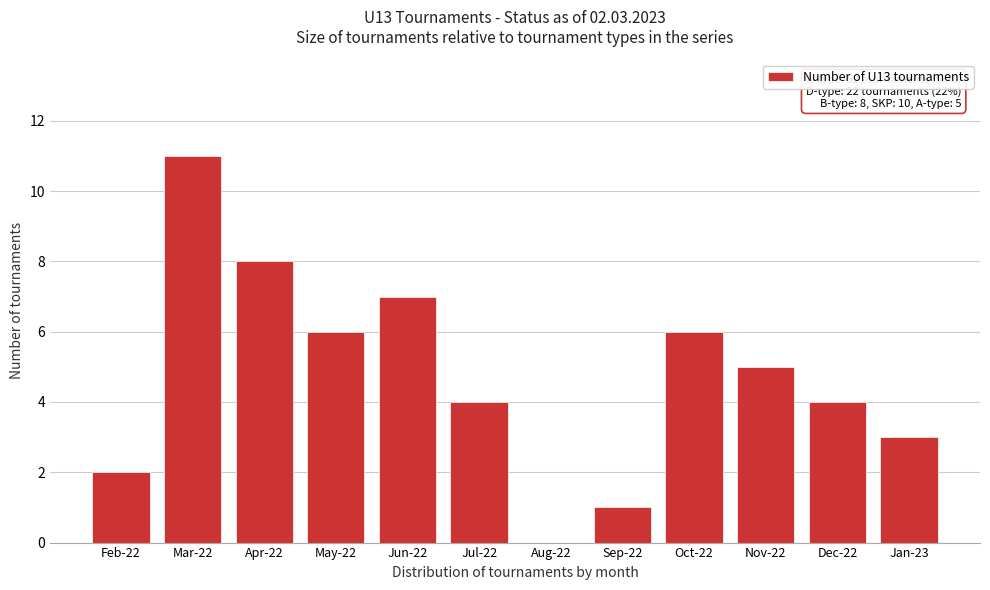

Reading left to right, what are all the values shown in this chart?

Feb-22=2	Mar-22=11	Apr-22=8	May-22=6	Jun-22=7	Jul-22=4	Aug-22=0	Sep-22=1	Oct-22=6	Nov-22=5	Dec-22=4	Jan-23=3